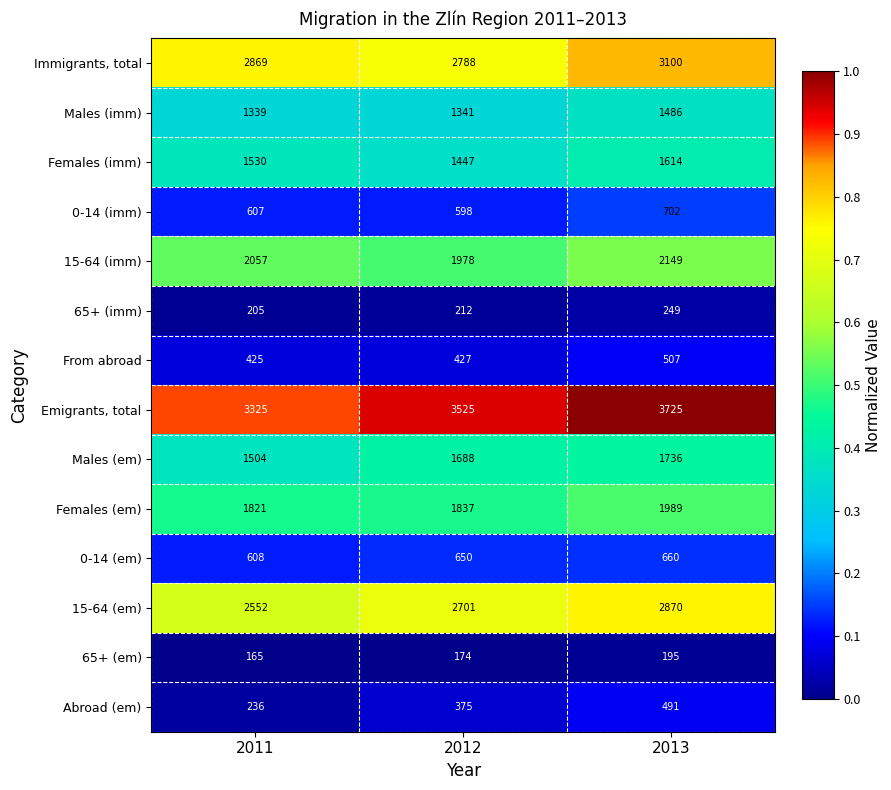

The value of 15-64 (imm) at 2013 is 2149. True or false?

True